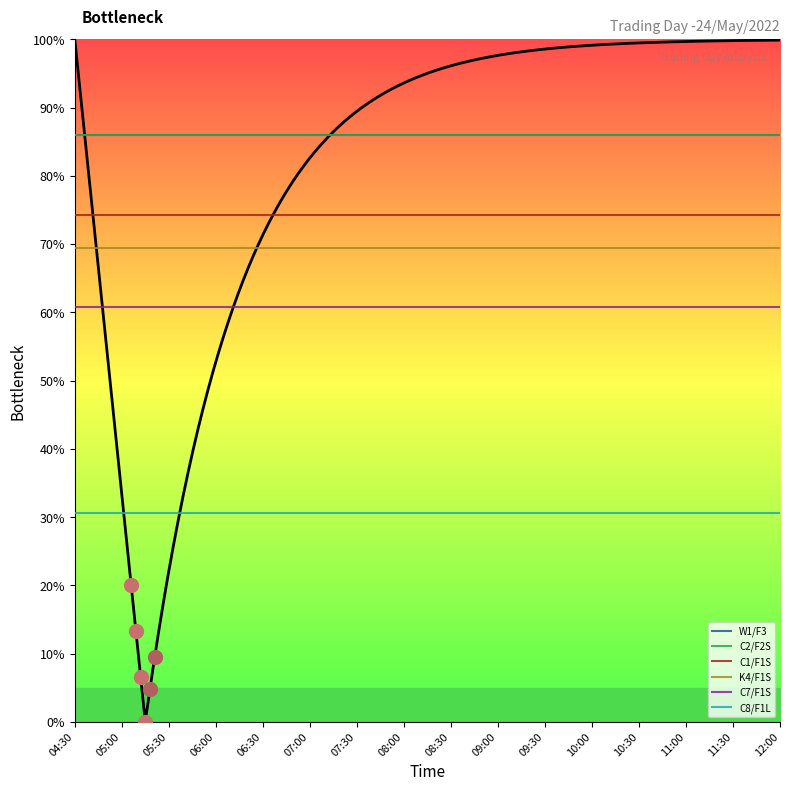

Which series has the largest total across all categories?

W1/F3